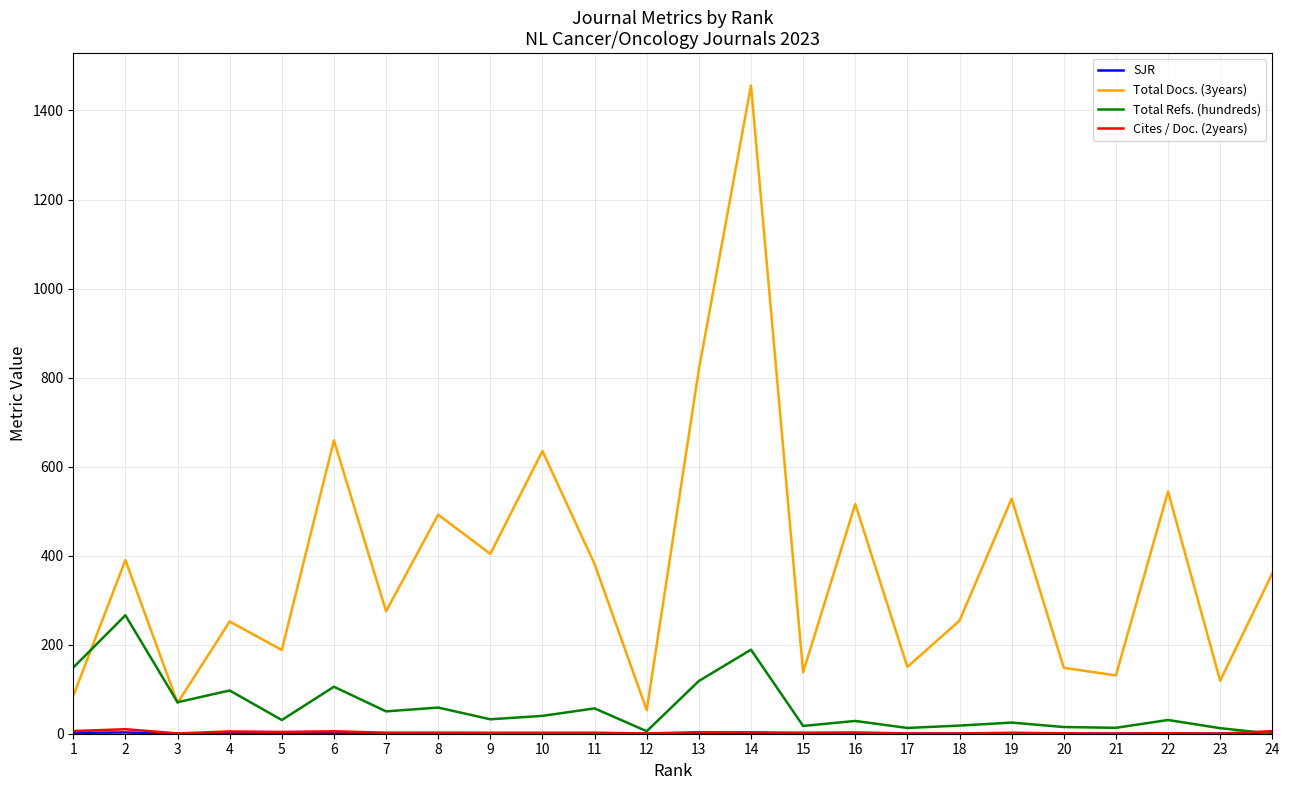

What is the maximum value for Total Refs. (hundreds)?

266.1